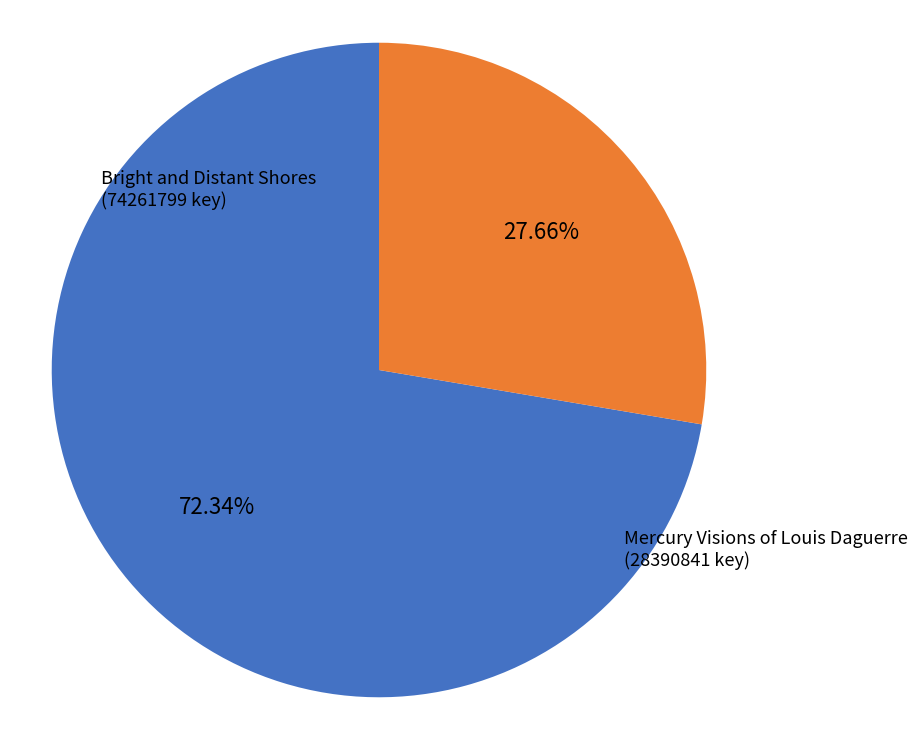

Does any single category account for the majority?

Yes